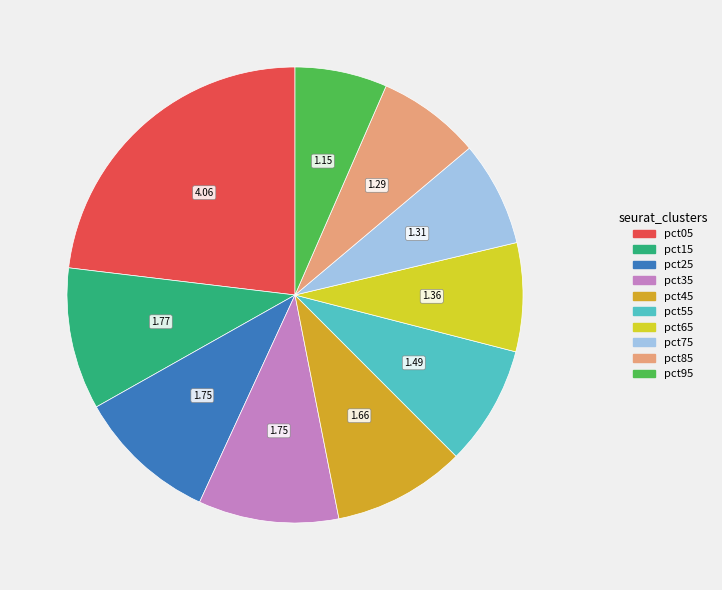

Which slice is the largest?

pct05